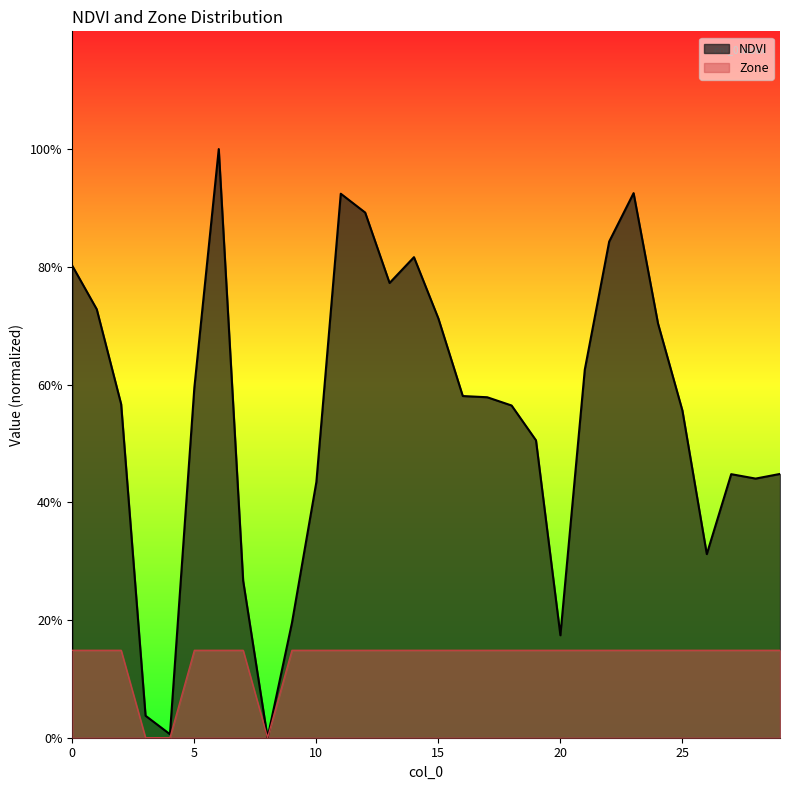

What is the total value across all series at 10?

0.6